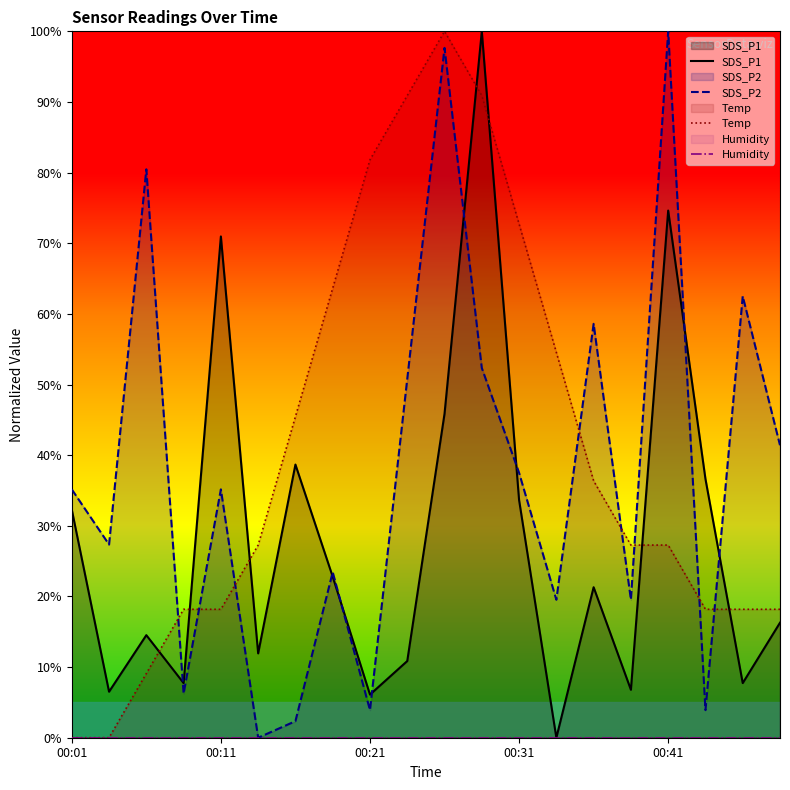

Which series has the largest range (max minus min)?

SDS_P1